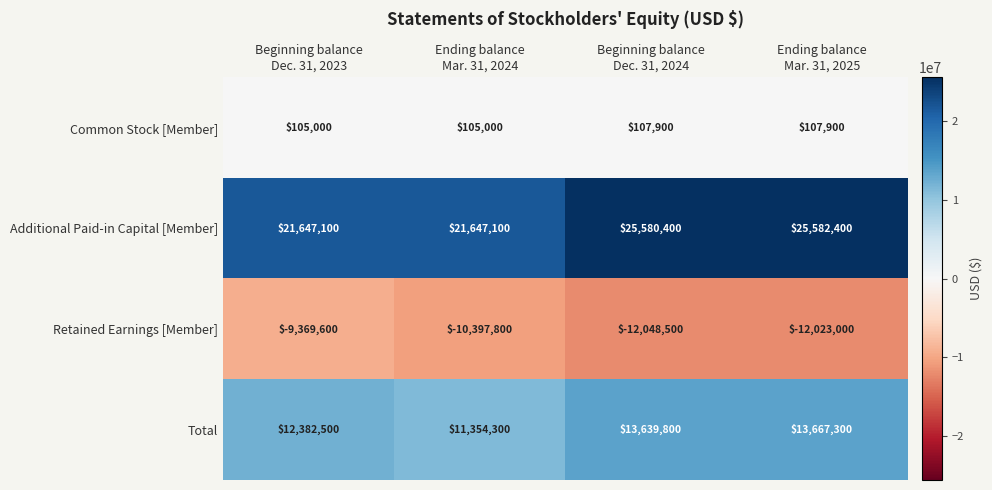

List the series in order of their peak value, lowest first.

Retained Earnings [Member], Common Stock [Member], Total, Additional Paid-in Capital [Member]